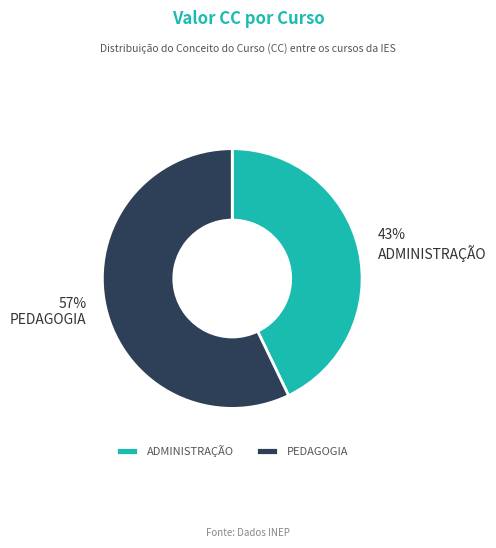

How many slices are in this pie chart?

2